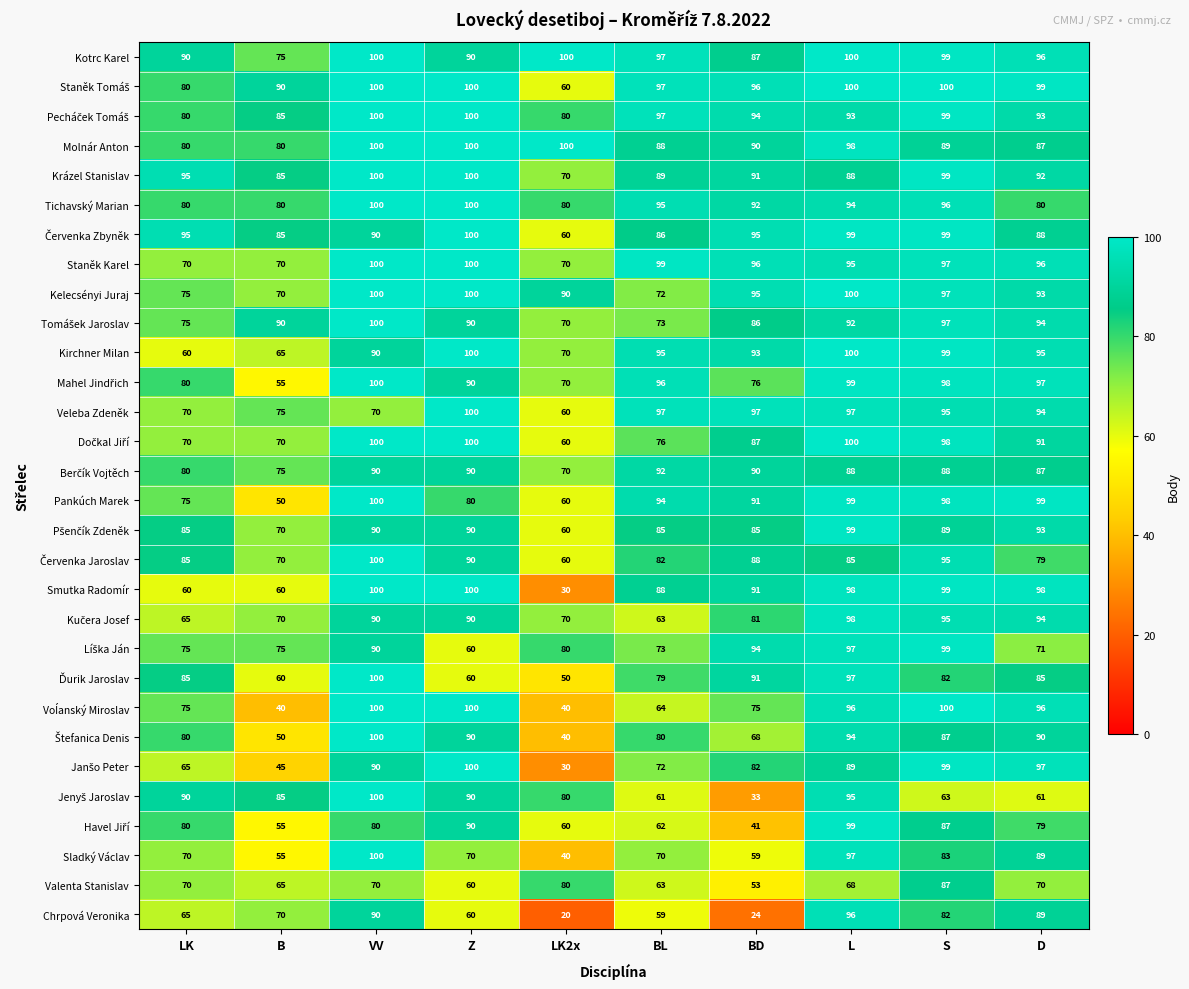

Read the Chrpová Veronika value at BL.

59